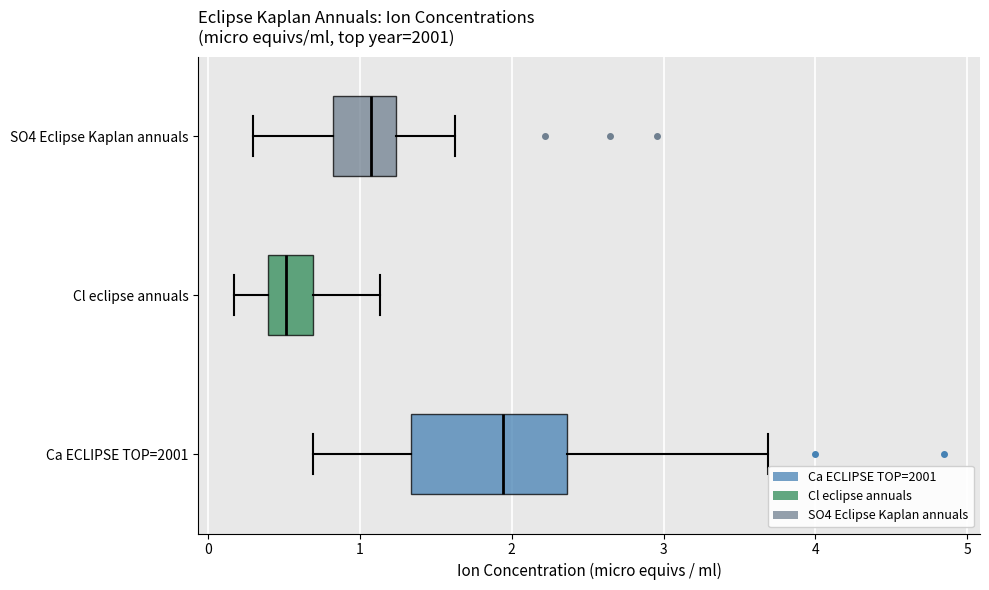

Reading bottom to top, transcribe this box plot: for each box, give where its median line is, the range the box spans, and where its two whiskers end, as read against the x-axis. The values are not printed on the chart, so give them approximately, as read against the axis.

Ca ECLIPSE TOP=2001: median 1.9, box 1.3 to 2.4, whiskers 0.7 to 3.7
Cl eclipse annuals: median 0.5, box 0.4 to 0.7, whiskers 0.2 to 1.1
SO4 Eclipse Kaplan annuals: median 1.1, box 0.8 to 1.2, whiskers 0.3 to 1.6